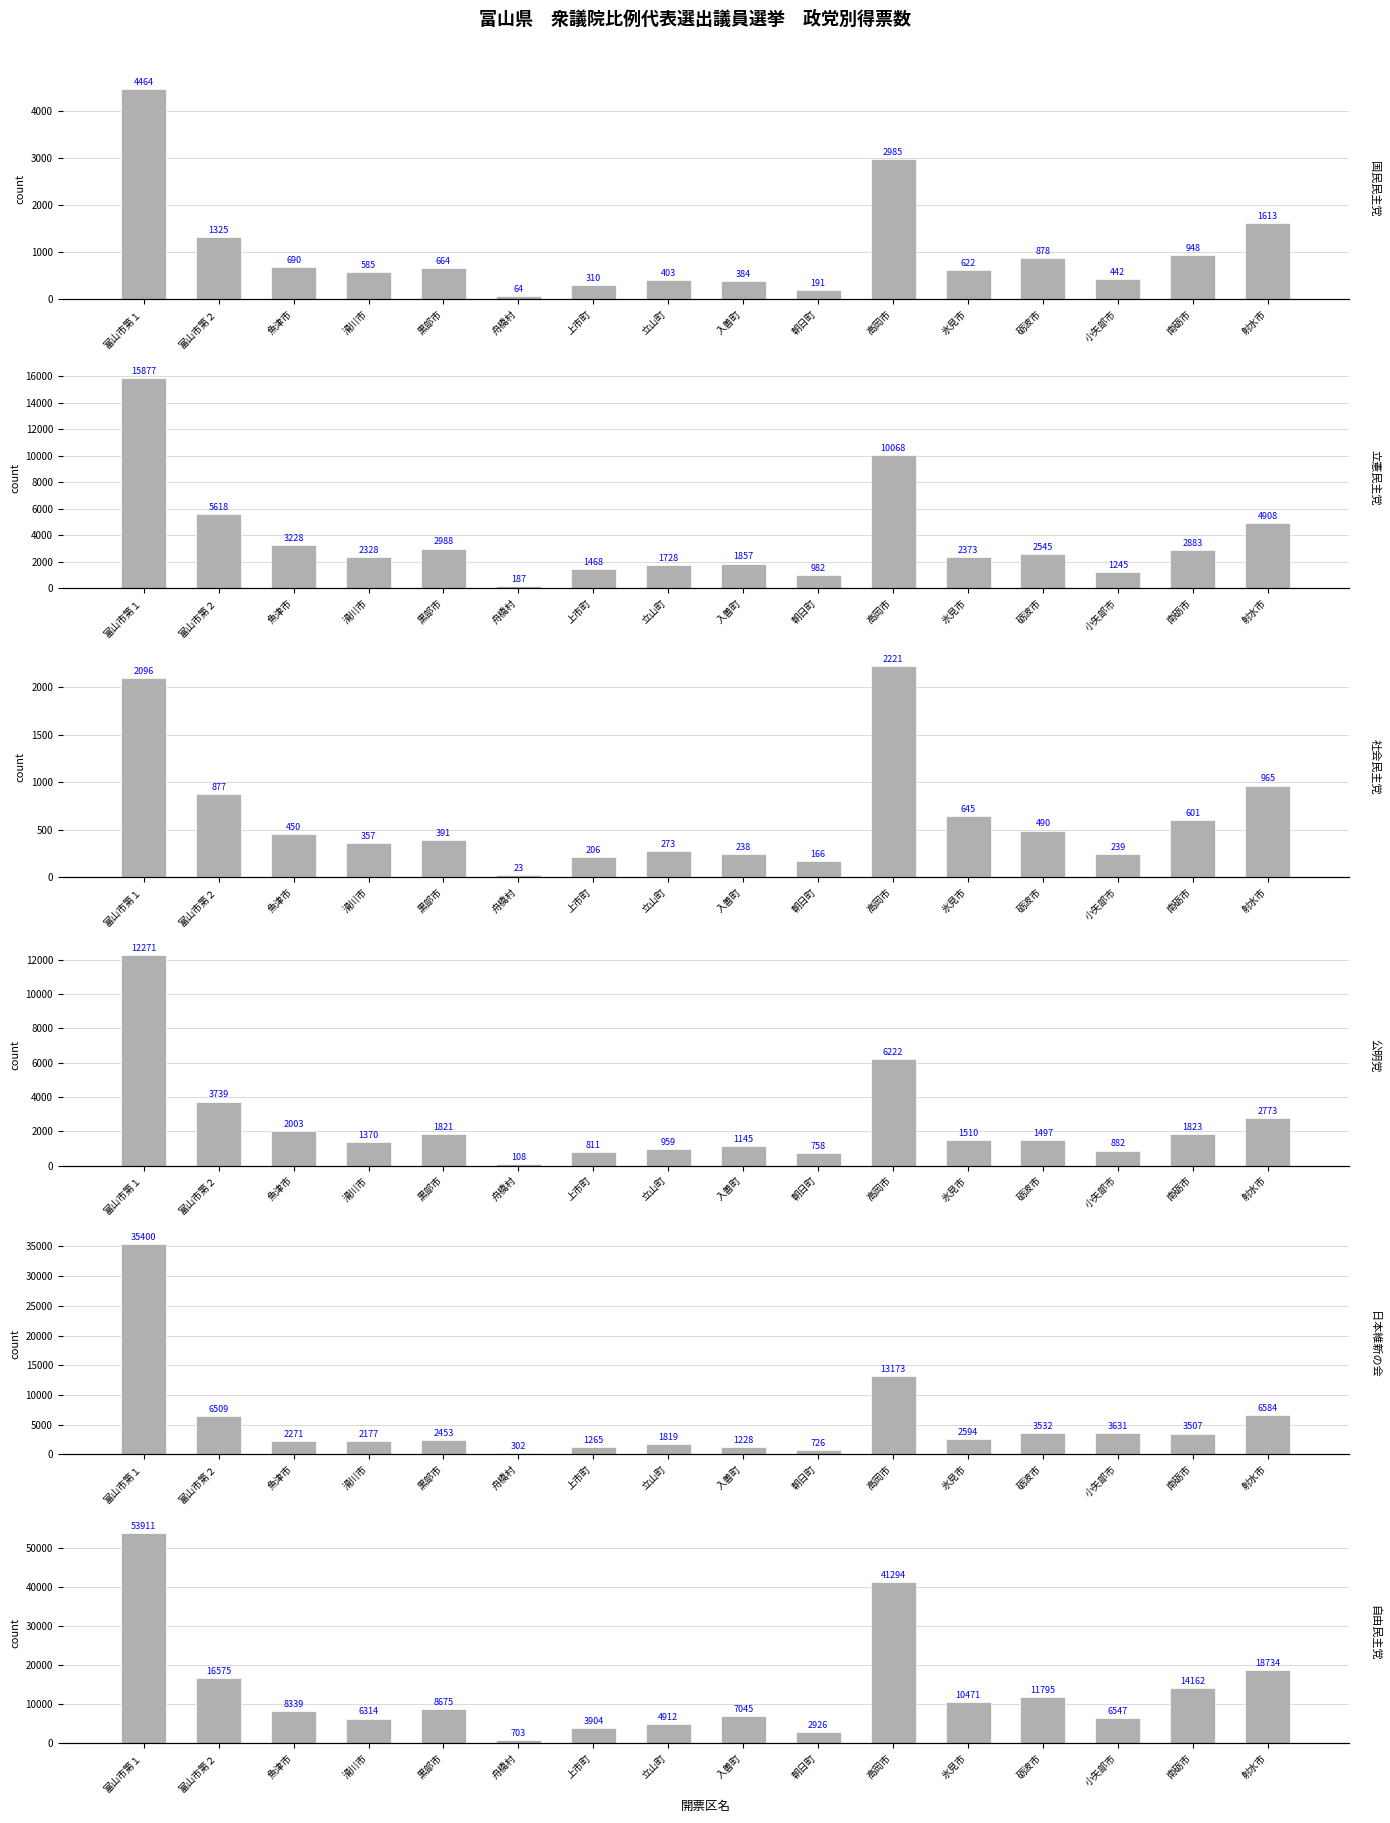

List the labels in order of 日本維新の会 value, smallest first.

舟橋村, 朝日町, 入善町, 上市町, 立山町, 滑川市, 魚津市, 黒部市, 氷見市, 南砺市, 砺波市, 小矢部市, 富山市第２, 射水市, 高岡市, 富山市第１